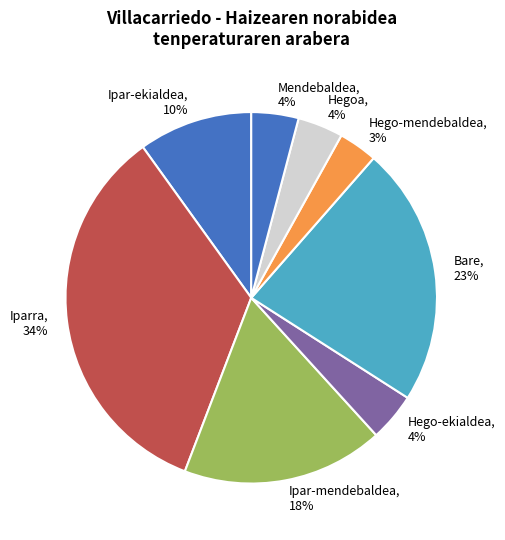

Combined, do Hego-mendebaldea and Iparra account for over 50%?

No